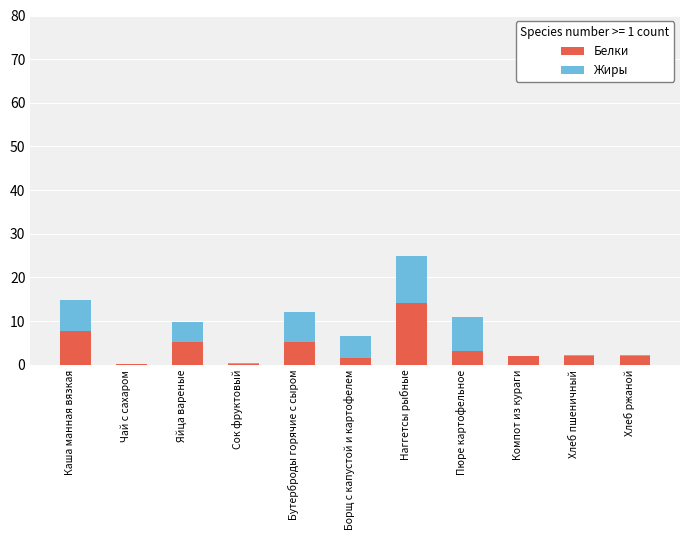

Is it true that Белки equals 7.8 at Каша манная вязкая?

True